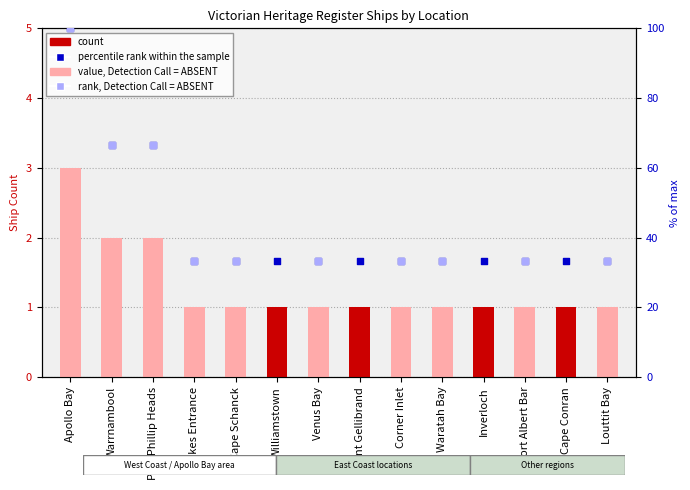

Approximately how many times larger is the value at Point Gellibrand compared to Waratah Bay?

1.0